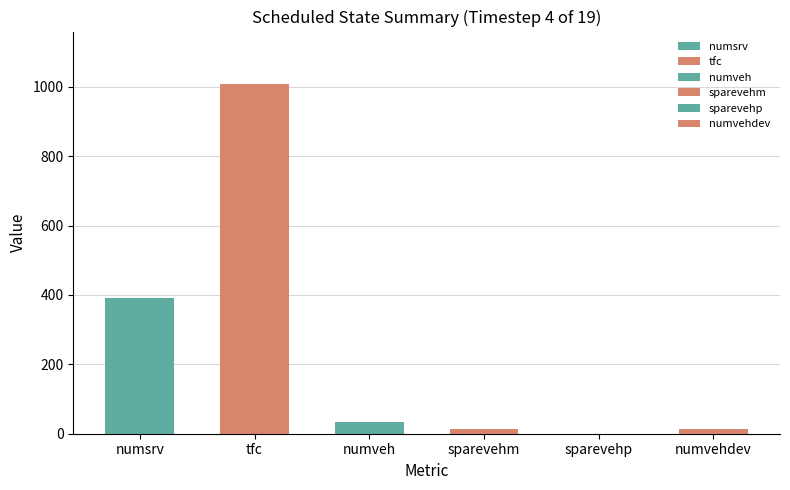

Reading right to left, extract all data points from this chart.

numvehdev=15	sparevehp=0	sparevehm=15	numveh=35	tfc=1008	numsrv=391